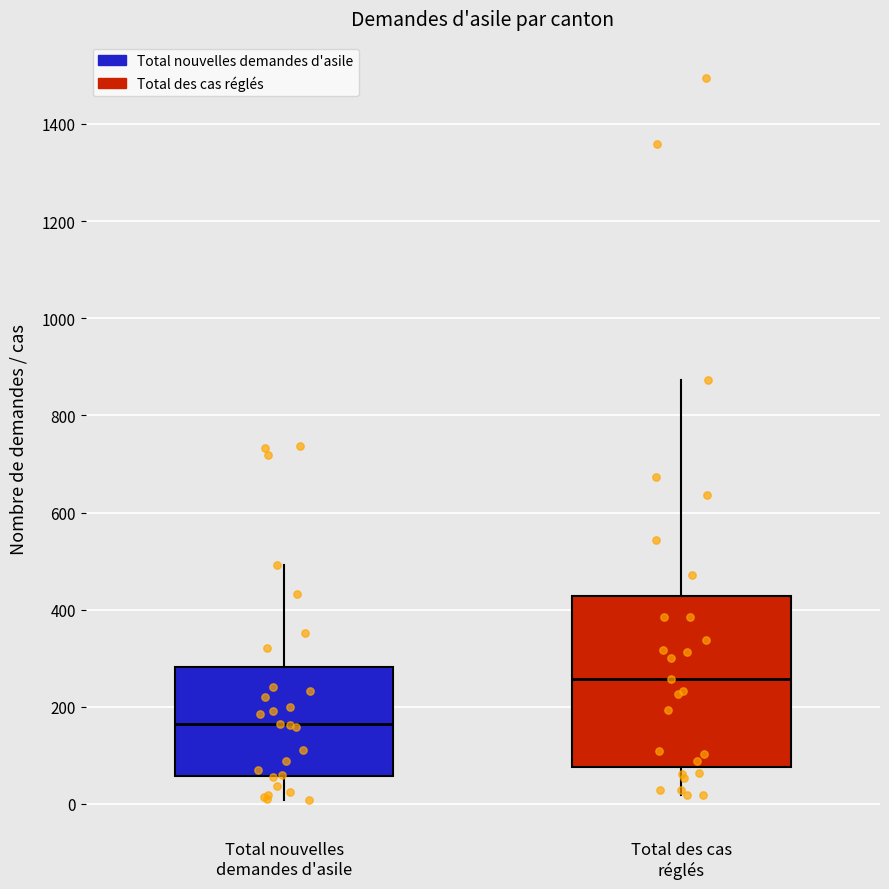

Comparing the boxes themselves (not the whiskers), which one is the tallest?

Total des cas réglés